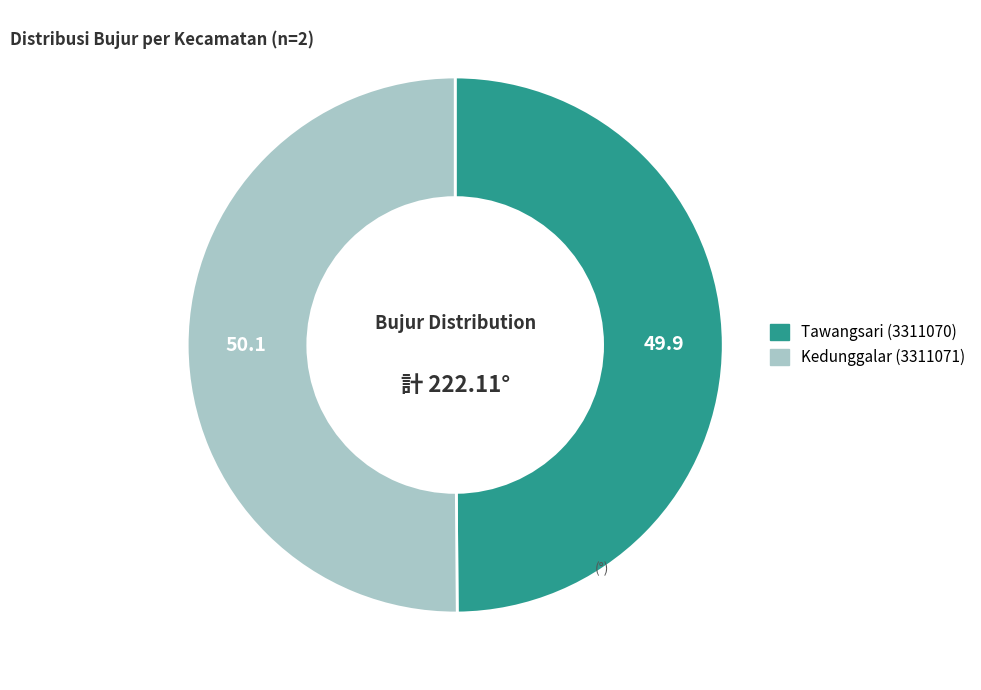

The Kedunggalar (3311071) slice represents 40% of the pie. True or false?

False